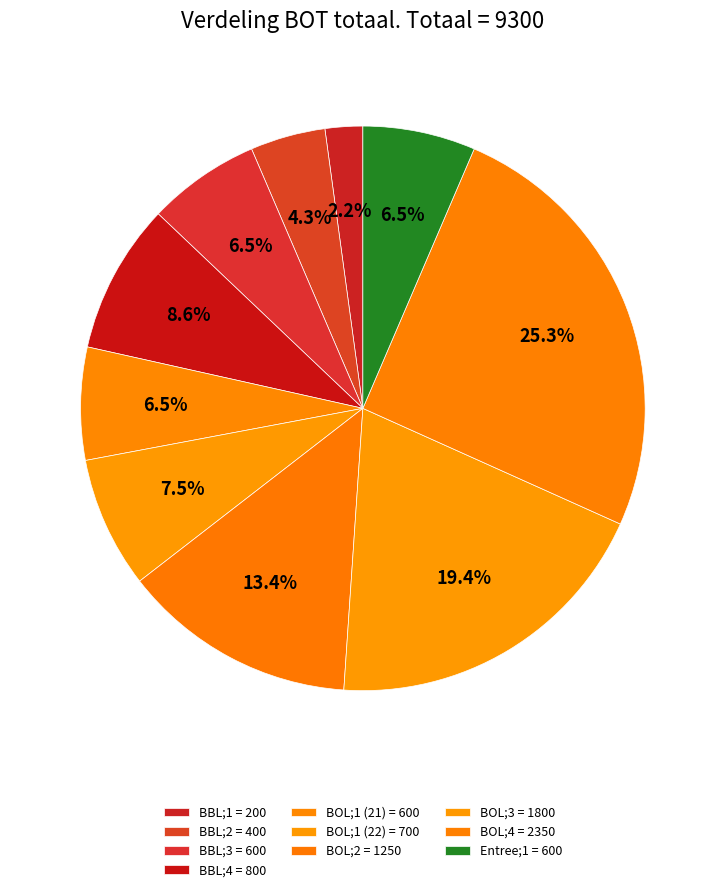

Is it true that BOL;4 is 39% of the pie?

False